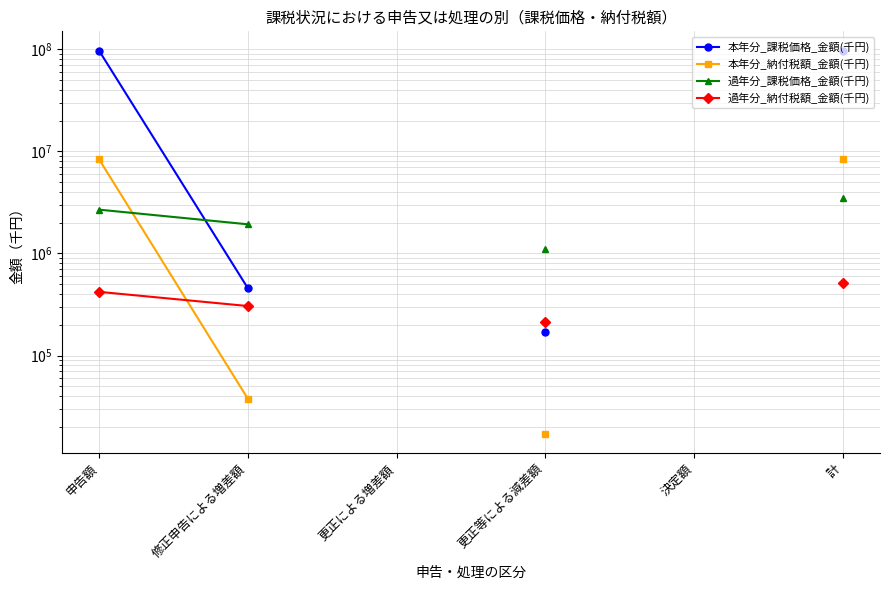

Which category has the lowest value across all series?

更正等による減差額